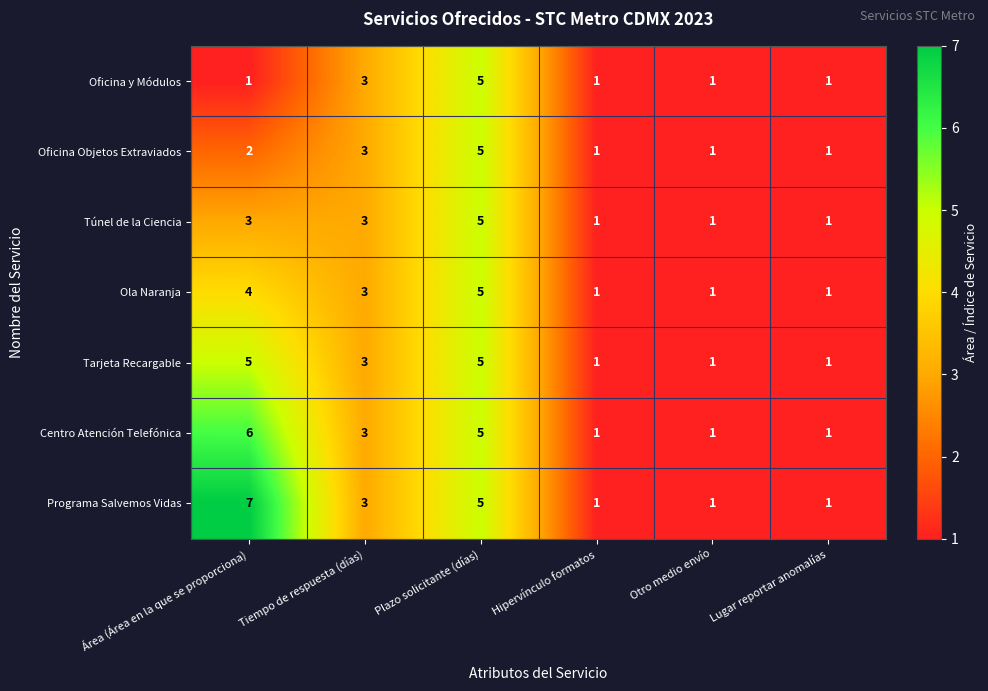

Which series has the widest spread of values?

Programa Salvemos Vidas